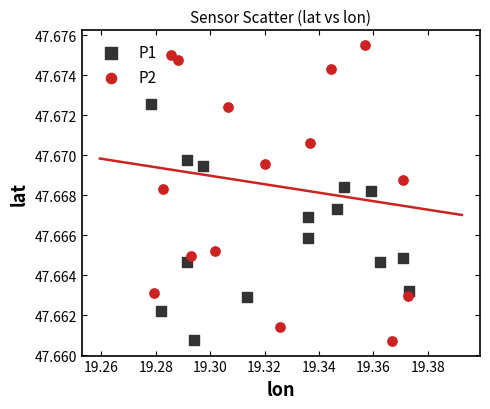

Which series has the largest Y range (max minus min)?

P2